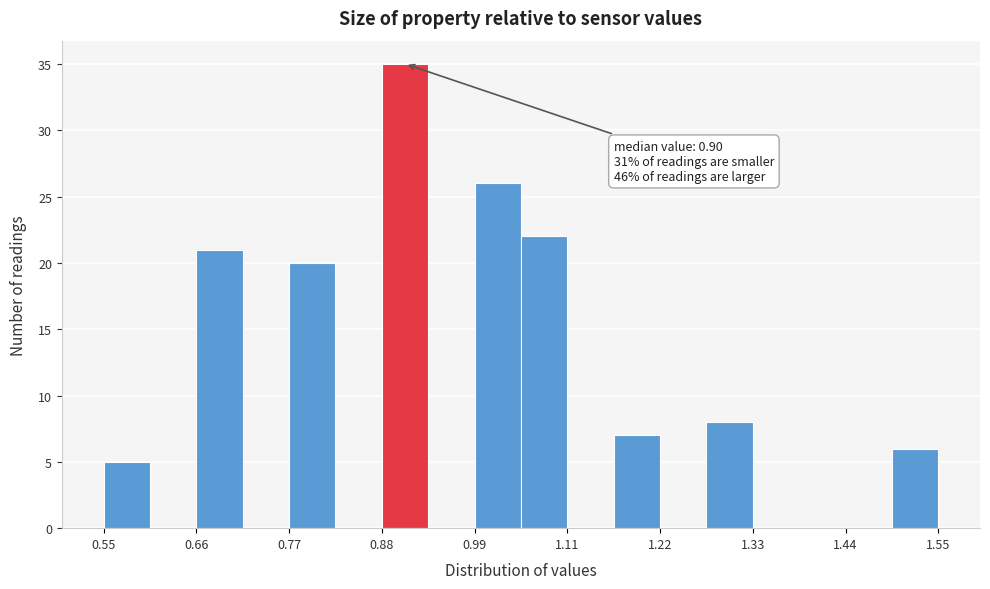

Read against the x-axis, roughly where is the centre of the tallest bar?

0.92